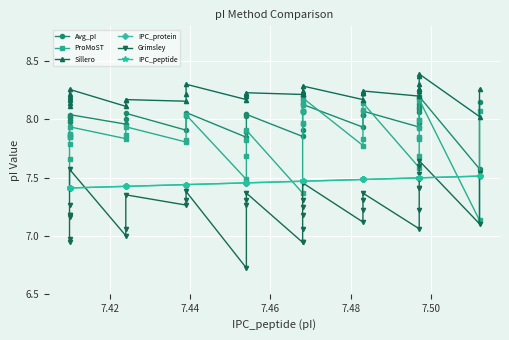

Reading left to right, transcribe all the data shown in this chart.

Avg_pI: 7.9	7.9	8.0	8.0	8.0	8.0	8.0	8.0	8.0	8.1	7.9	8.0	8.1	7.8	7.9	8.0	8.0	7.9	7.9	8.0	8.1	8.1	8.1	8.1	7.9	8.0	8.0	8.1	7.9	8.0	8.1	8.1	8.1	8.1	8.2	8.2	7.6	8.2
ProMoST: 7.4	7.7	7.8	7.8	7.8	7.9	7.9	7.8	7.9	7.9	7.8	7.8	8.0	7.5	7.7	7.8	7.9	7.4	8.0	8.1	8.1	8.1	8.2	8.2	7.8	7.8	8.1	8.1	7.6	7.7	7.8	7.8	7.9	8.0	8.0	8.2	7.1	8.1
Sillero: 8.1	8.1	8.2	8.2	8.2	8.2	8.3	8.1	8.2	8.2	8.2	8.2	8.3	8.2	8.2	8.2	8.2	8.2	8.2	8.2	8.2	8.2	8.2	8.3	8.2	8.2	8.2	8.2	8.2	8.2	8.3	8.3	8.3	8.3	8.4	8.4	8.0	8.3
IPC_protein: 7.4	7.4	7.4	7.4	7.4	7.4	7.4	7.4	7.4	7.4	7.4	7.4	7.4	7.5	7.5	7.5	7.5	7.5	7.5	7.5	7.5	7.5	7.5	7.5	7.5	7.5	7.5	7.5	7.5	7.5	7.5	7.5	7.5	7.5	7.5	7.5	7.5	7.5
Grimsley: 6.9	7.0	7.2	7.2	7.2	7.3	7.6	7.0	7.1	7.4	7.3	7.3	7.4	6.7	7.3	7.3	7.4	6.9	6.9	7.1	7.2	7.2	7.3	7.5	7.1	7.2	7.3	7.4	7.1	7.2	7.4	7.4	7.5	7.5	7.6	7.6	7.1	7.5
IPC_peptide: 7.4	7.4	7.4	7.4	7.4	7.4	7.4	7.4	7.4	7.4	7.4	7.4	7.4	7.5	7.5	7.5	7.5	7.5	7.5	7.5	7.5	7.5	7.5	7.5	7.5	7.5	7.5	7.5	7.5	7.5	7.5	7.5	7.5	7.5	7.5	7.5	7.5	7.5